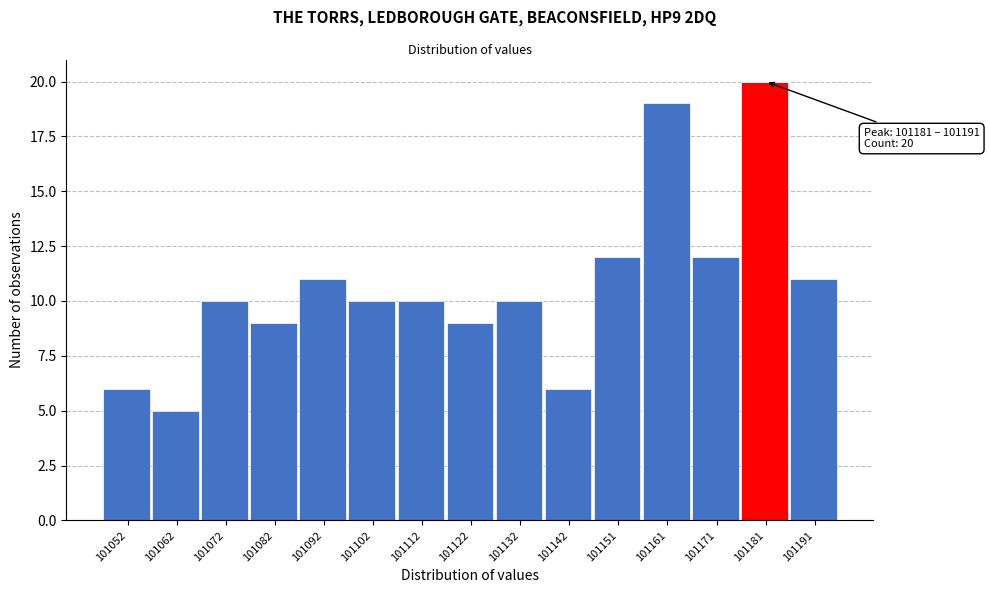

Reading left to right, transcribe all the data shown in this chart.

101052=6	101062=5	101072=10	101082=9	101092=11	101102=10	101112=10	101122=9	101132=10	101142=6	101151=12	101161=19	101171=12	101181=20	101191=11